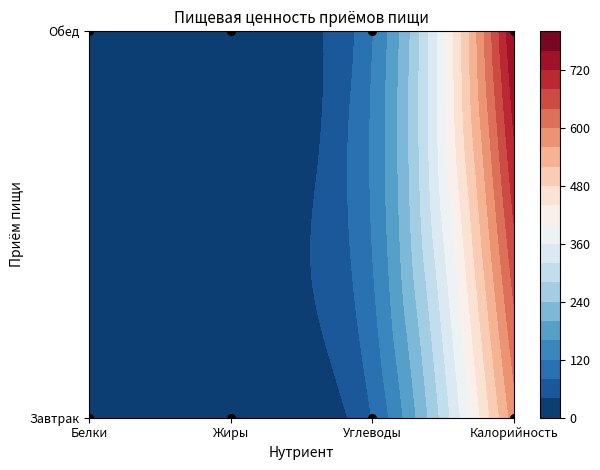

The value at Белки is 1. True or false?

True